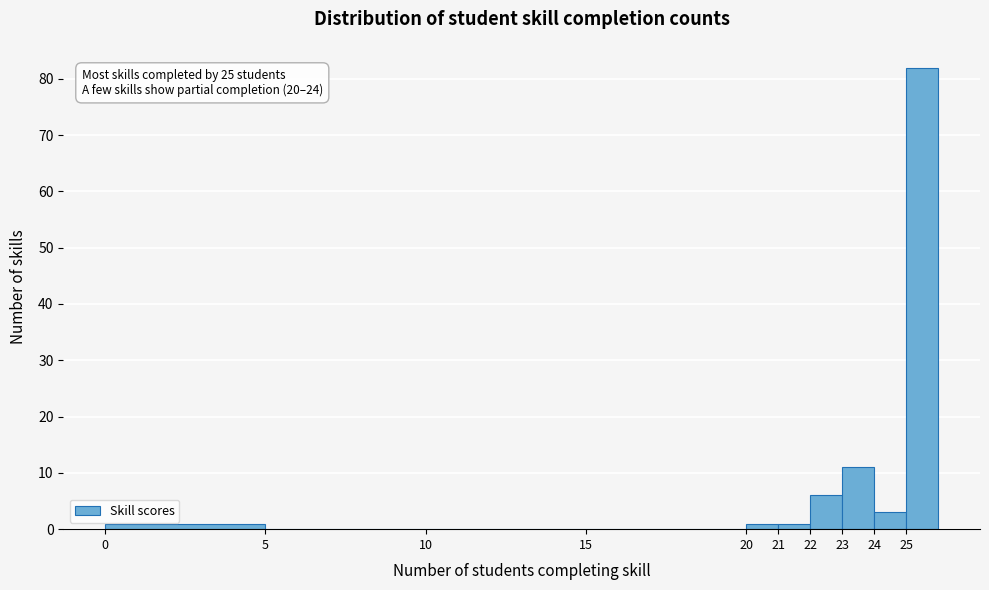

Over which range of the x-axis is the bar tallest?

25 to 26